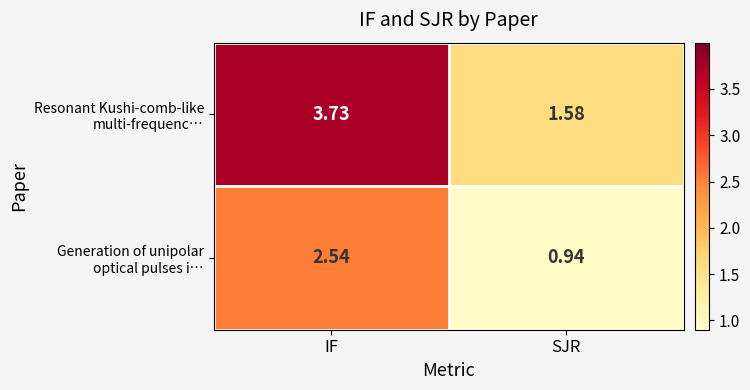

What is the spread (max minus min) of values at SJR?

0.6